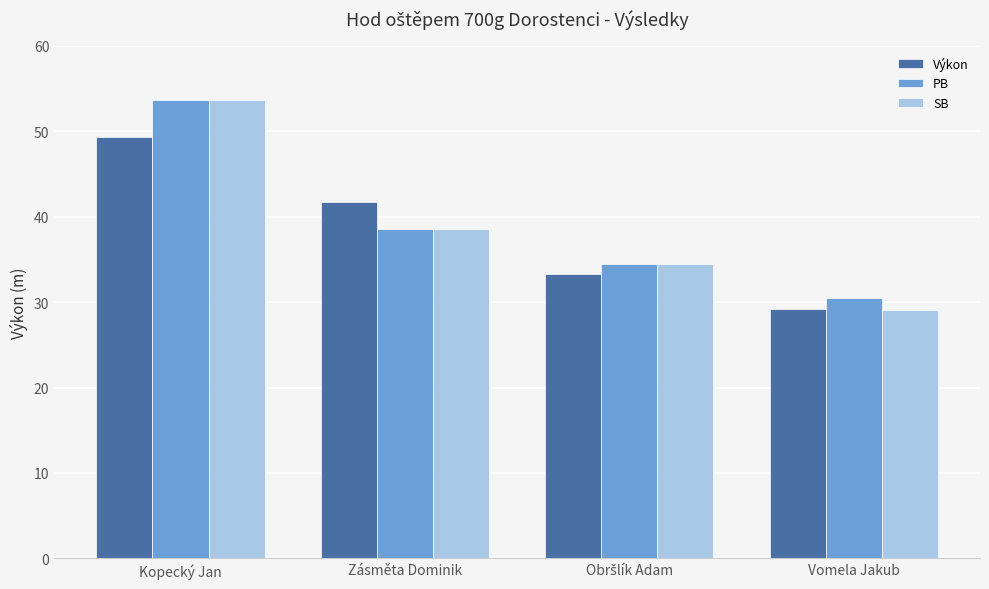

Reading right to left, extract all data points from this chart.

Výkon: 29.1	33.3	41.7	49.4
PB: 30.5	34.5	38.6	53.7
SB: 29.1	34.5	38.6	53.7